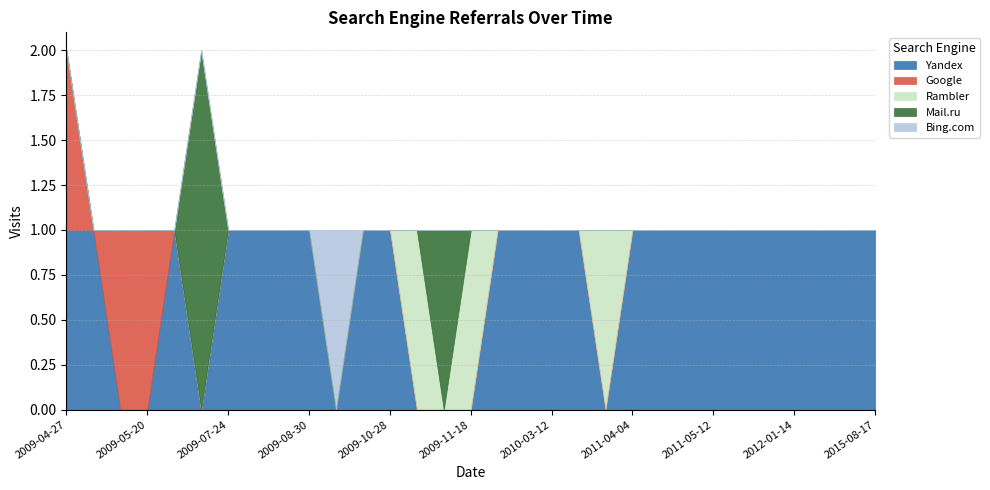

At which category is the sum across all series the highest?

2009-04-27